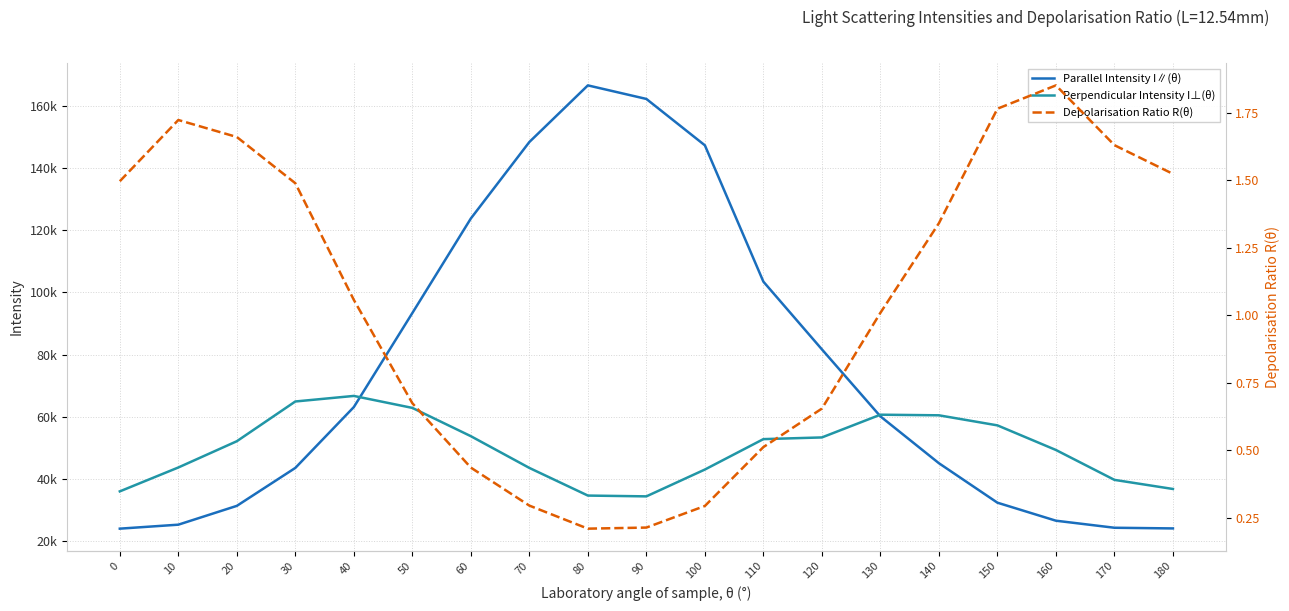

At which label does Parallel Intensity I∥(θ) first exceed 60184?

40